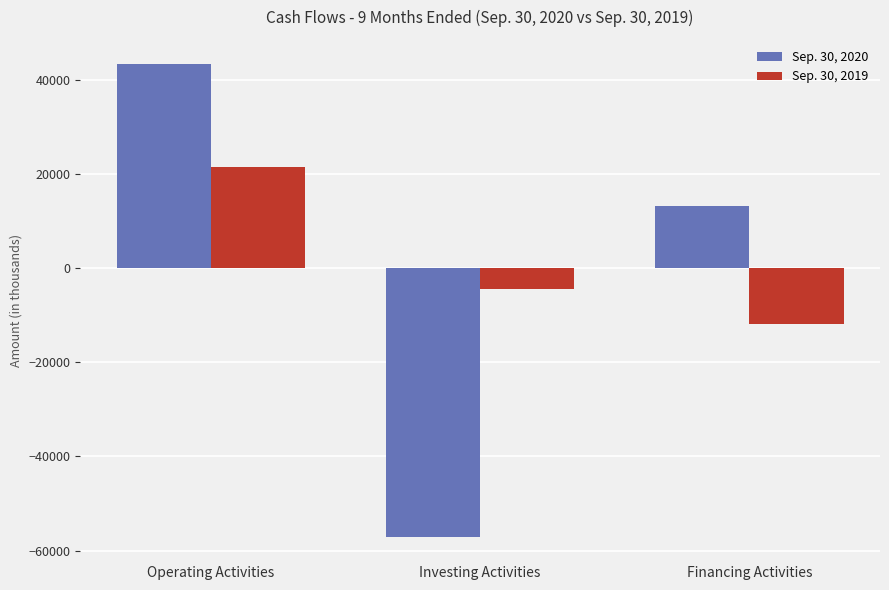

Reading left to right, transcribe all the data shown in this chart.

Sep. 30, 2020: Operating Activities=43390	Investing Activities=-57205	Financing Activities=13164
Sep. 30, 2019: Operating Activities=21366	Investing Activities=-4510	Financing Activities=-11789